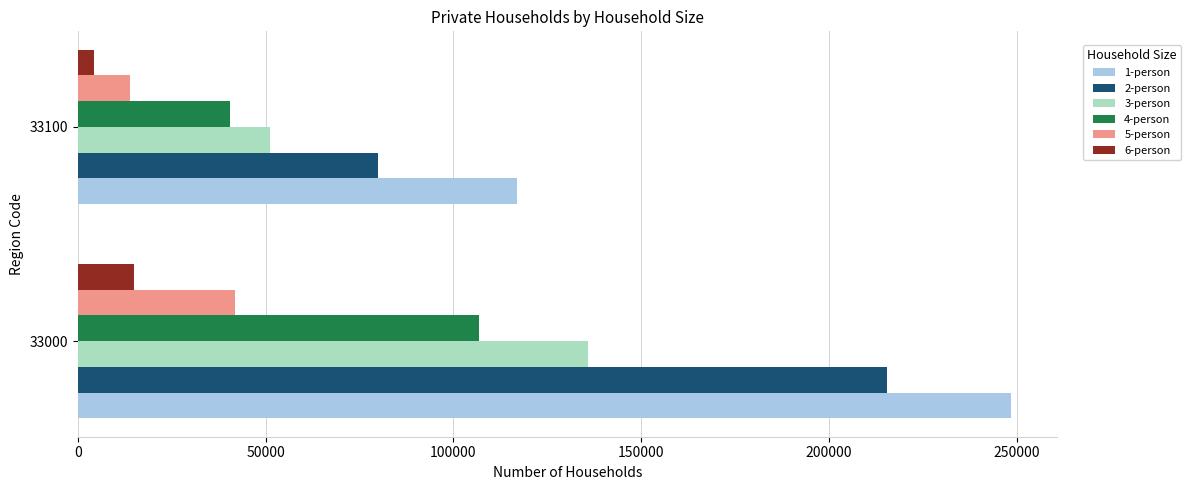

List the labels in order of 6-person value, largest first.

33000, 33100